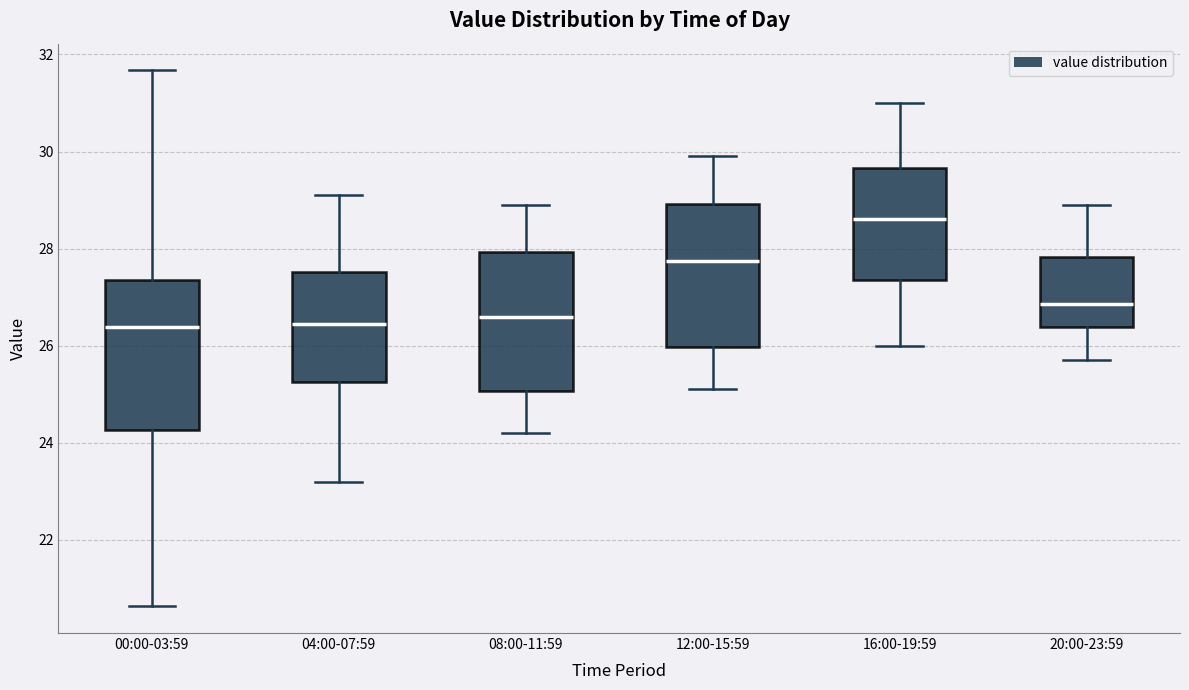

Where is the lower edge of the box for 00:00-03:59 on the y-axis? The values are not printed on the chart, so give them approximately, as read against the axis.

24.2